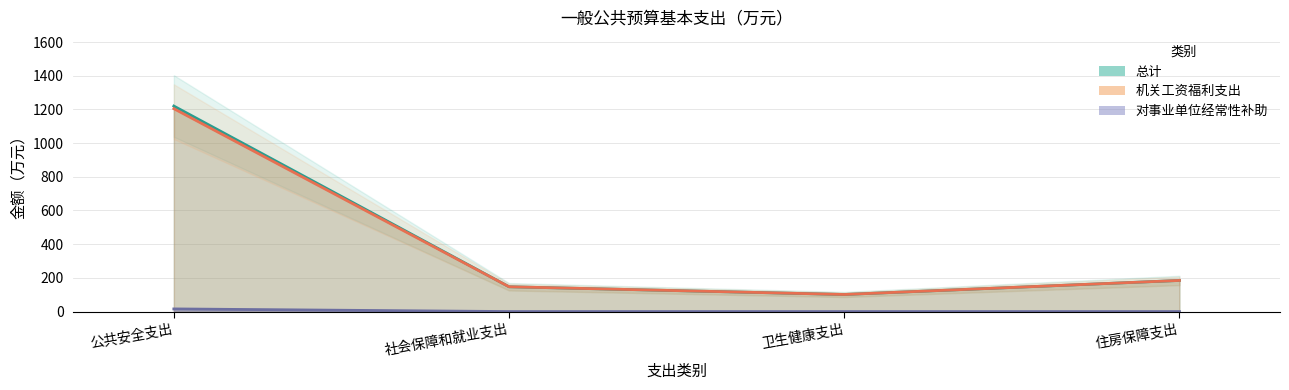

True or false: 总计 and 对事业单位经常性补助 cross at least once.

False